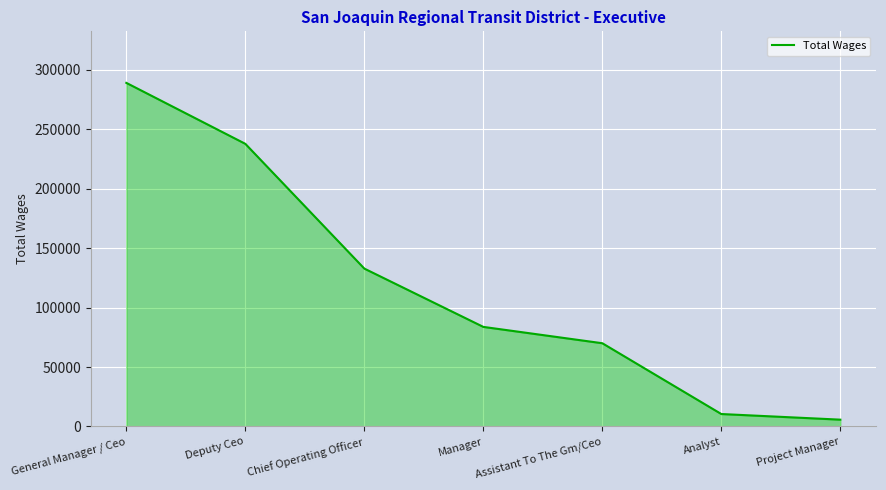

Reading right to left, transcribe all the data shown in this chart.

5750	10487	70047	83794	132850	237816	289104